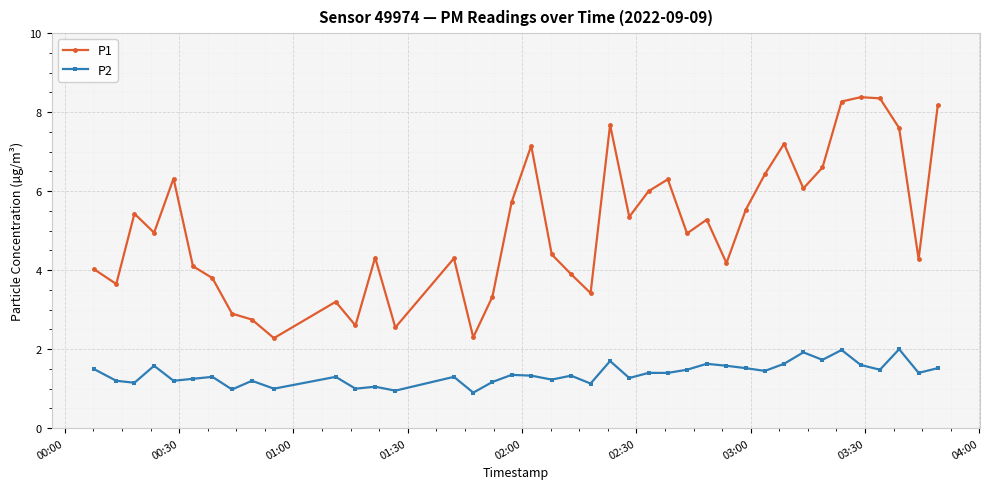

True or false: P2 and P1 cross at least once.

False